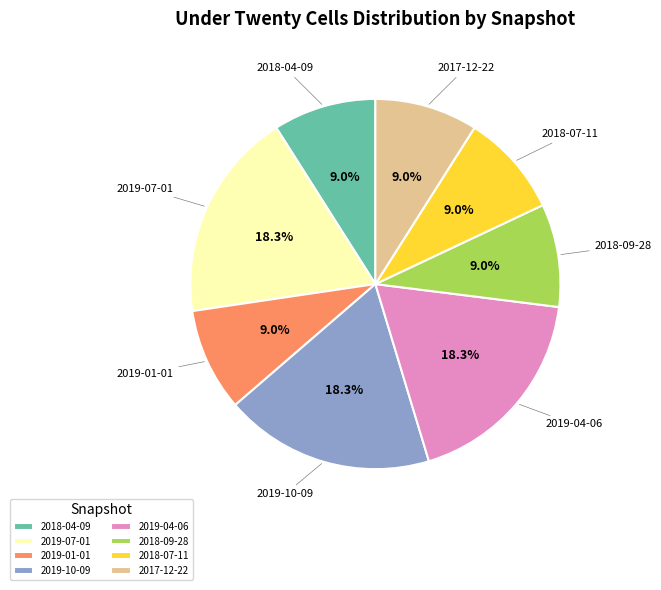

What percentage is the 2018-09-28 slice, to the nearest percent?

9%